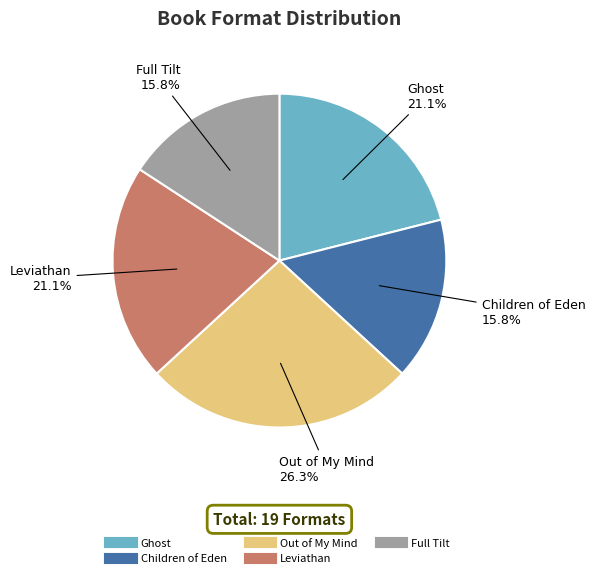

The Ghost slice represents 21% of the pie. True or false?

True